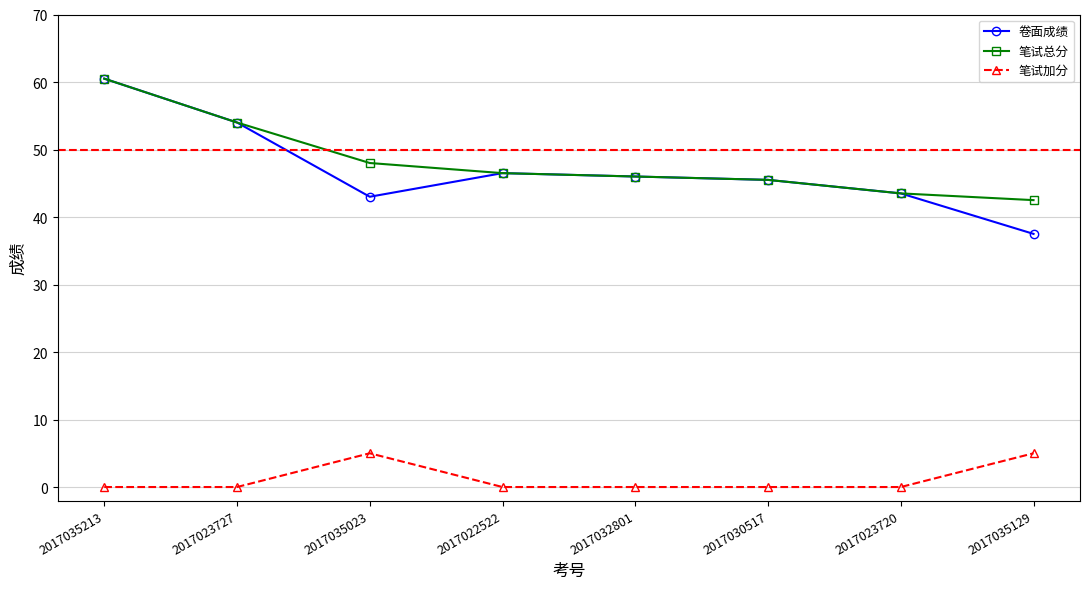

Reading left to right, list all the values displayed in this chart.

卷面成绩: 2017035213=60.5	2017023727=54.0	2017035023=43.0	2017022522=46.5	2017032801=46.0	2017030517=45.5	2017023720=43.5	2017035129=37.5
笔试总分: 2017035213=60.5	2017023727=54.0	2017035023=48.0	2017022522=46.5	2017032801=46.0	2017030517=45.5	2017023720=43.5	2017035129=42.5
笔试加分: 2017035213=0.0	2017023727=0.0	2017035023=5.0	2017022522=0.0	2017032801=0.0	2017030517=0.0	2017023720=0.0	2017035129=5.0